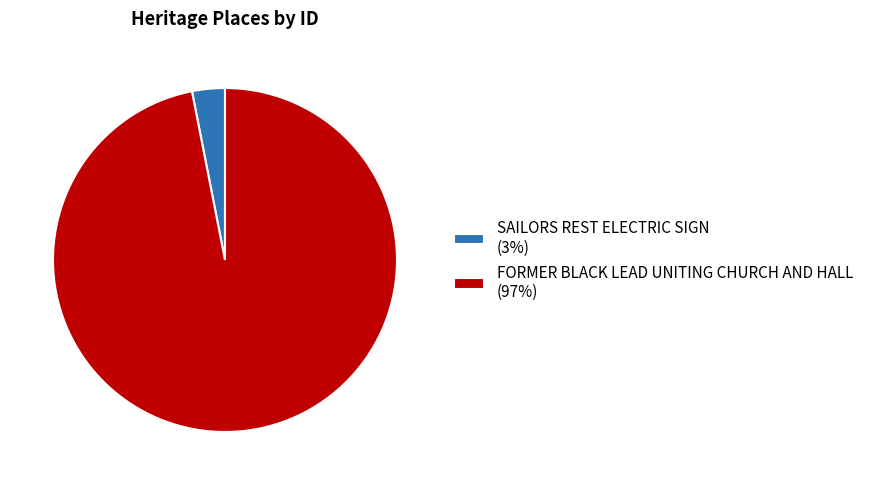

Which slice represents more than half of the pie?

FORMER BLACK LEAD UNITING CHURCH AND HALL